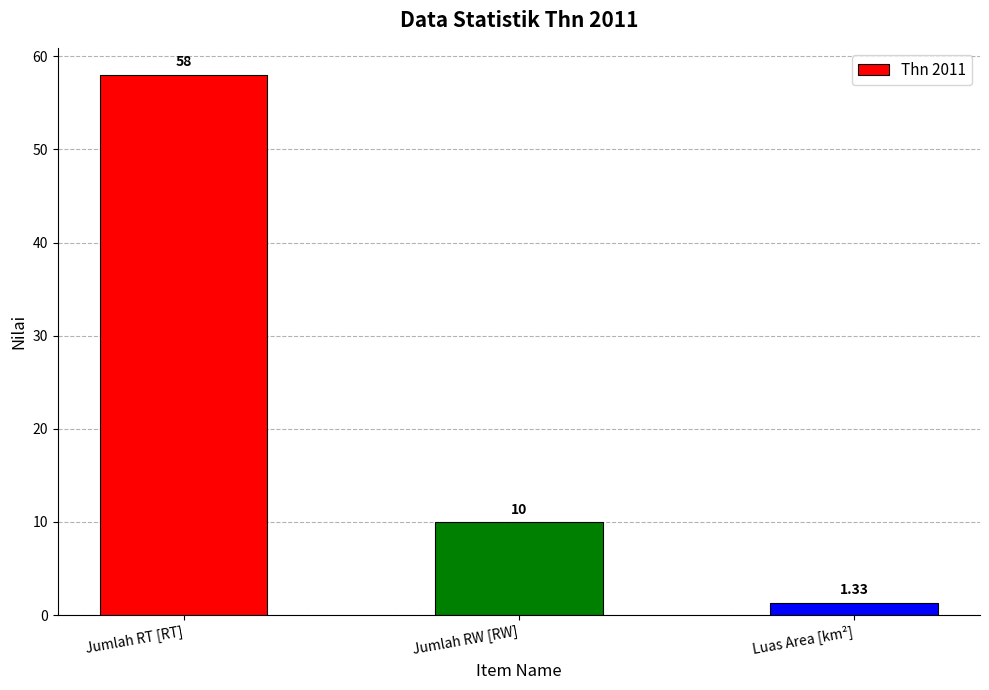

Between Jumlah RW [RW] and Luas Area [km²], which is larger?

Jumlah RW [RW]